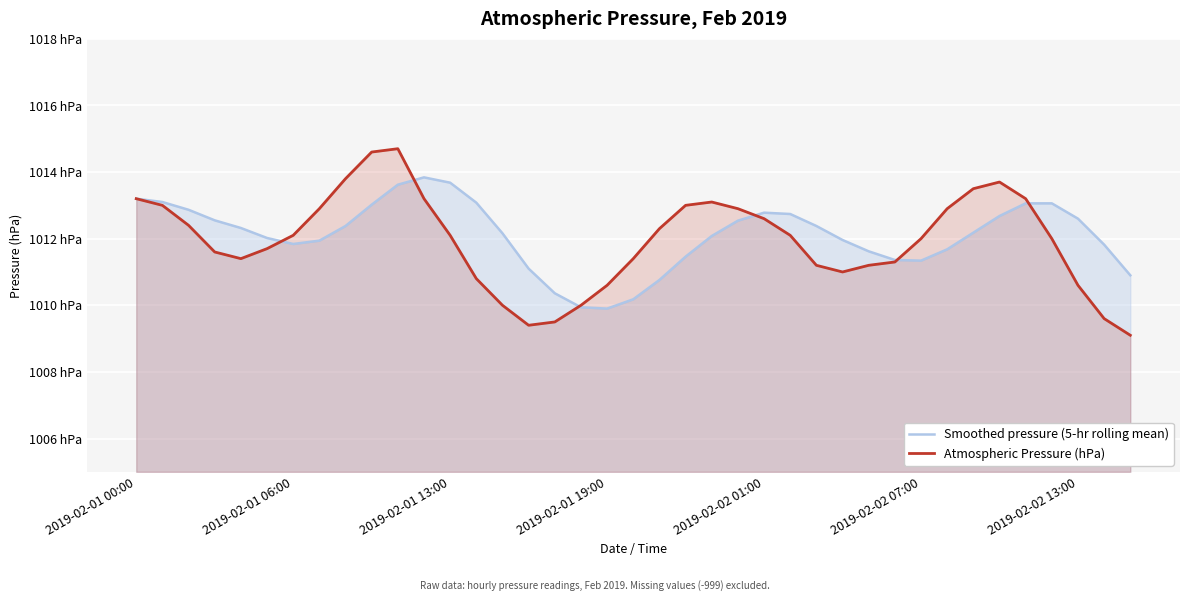

At which label does Atmospheric Pressure (hPa) first exceed 1012?

2019-02-01 00:00